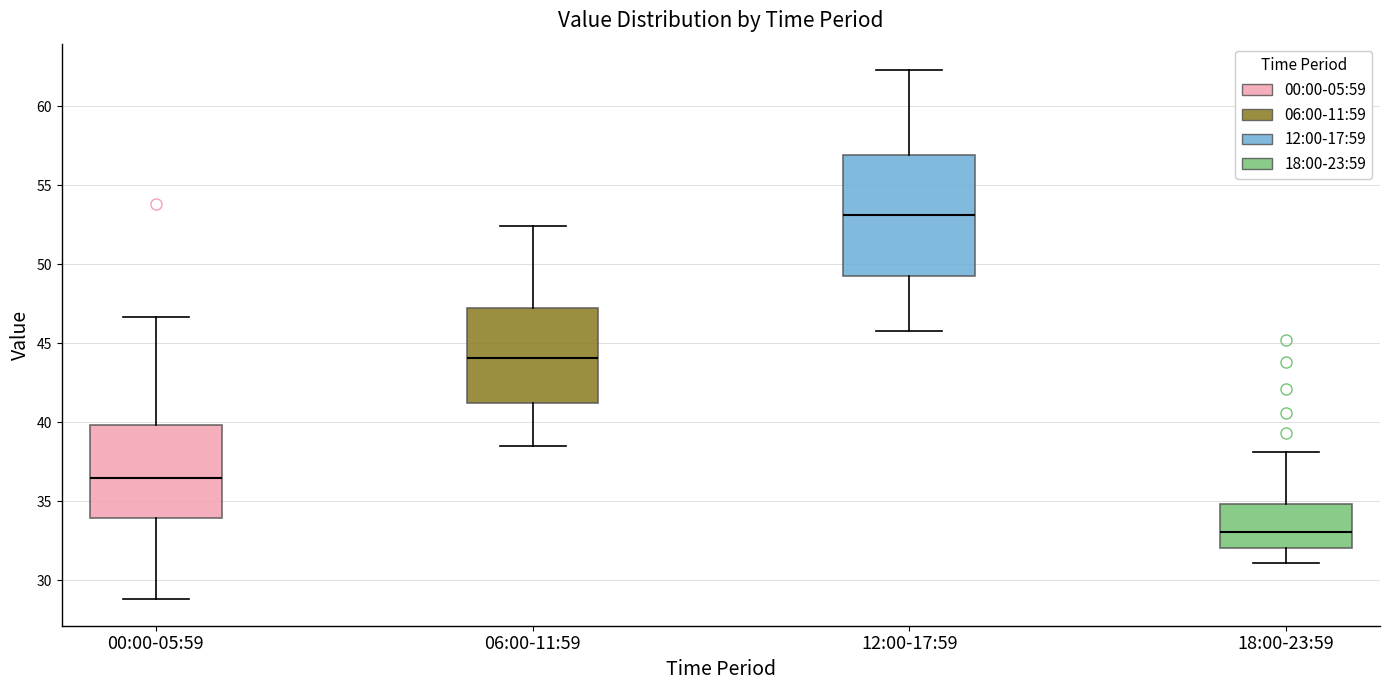

Which box is the tallest, from its lower edge to its upper edge?

12:00-17:59